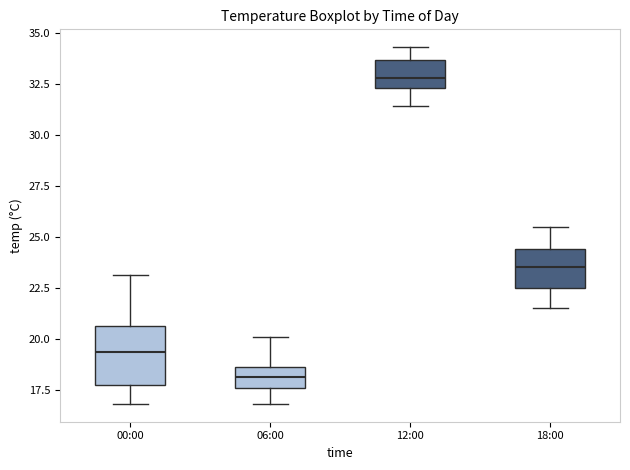

Where is the upper edge of the box for 12:00 on the y-axis? The values are not printed on the chart, so give them approximately, as read against the axis.

33.5